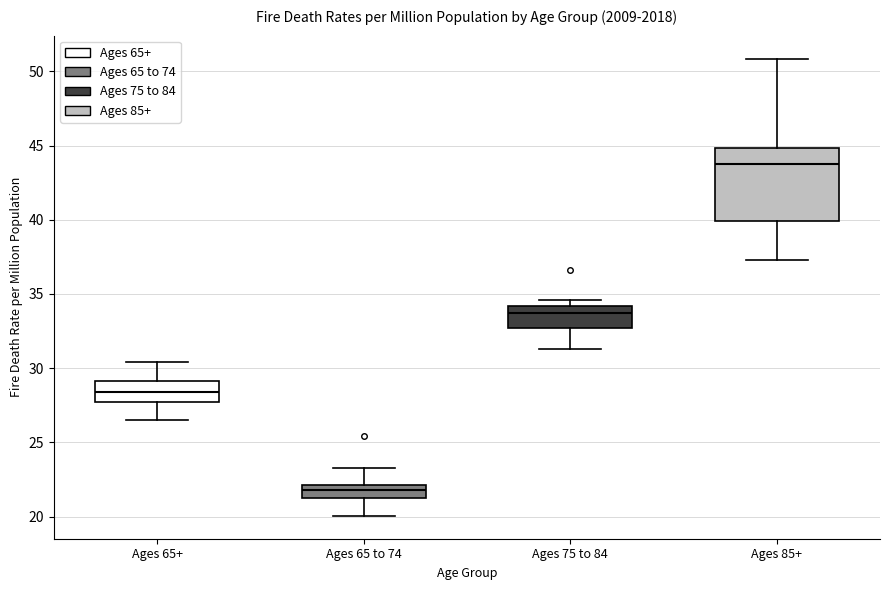

Reading left to right, transcribe this box plot: for each box, give where its median line is, the range the box spans, and where its two whiskers end, as read against the y-axis. The values are not printed on the chart, so give them approximately, as read against the axis.

Ages 65+: median 28.5, box 27.5 to 29.0, whiskers 26.5 to 30.5
Ages 65 to 74: median 22.0 (inside the box), box 21.0 to 22.0, whiskers 20.0 to 23.5
Ages 75 to 84: median 33.5, box 32.5 to 34.0, whiskers 31.5 to 34.5
Ages 85+: median 44.0, box 40.0 to 45.0, whiskers 37.5 to 51.0